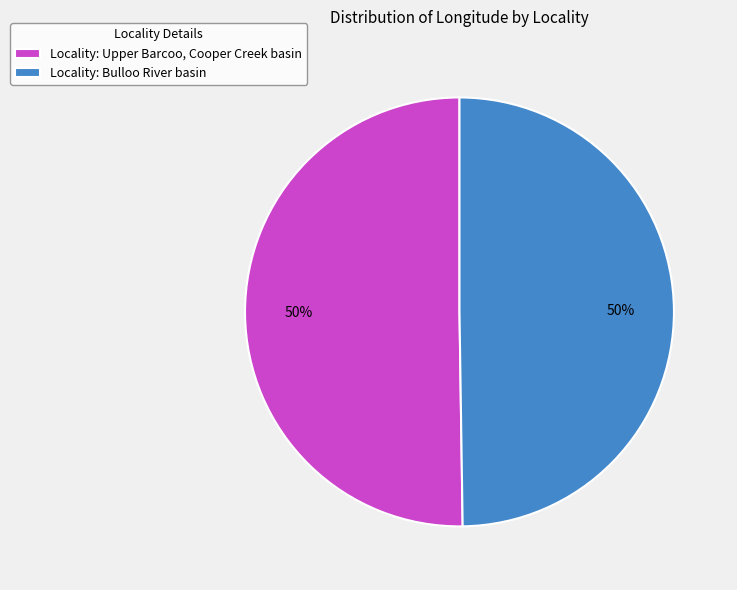

To the nearest percent, what portion does Locality: Bulloo River basin represent?

50%